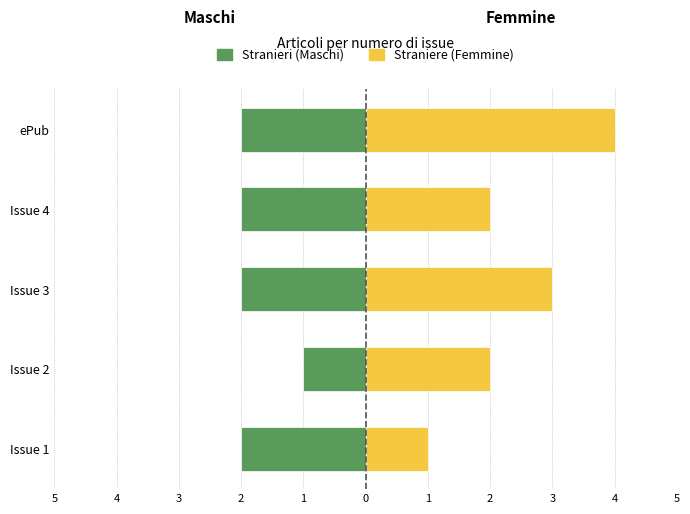

What is the average value of the Femmine series?

2